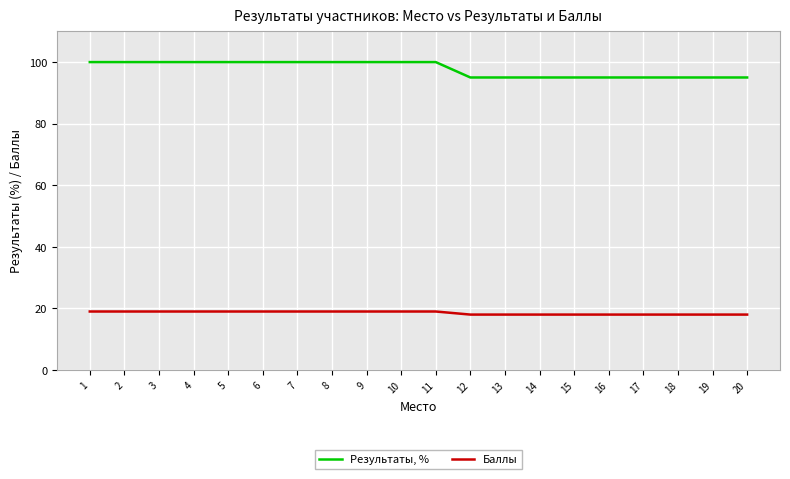

Reading left to right, what are all the values shown in this chart?

Результаты, %: 1=100	2=100	3=100	4=100	5=100	6=100	7=100	8=100	9=100	10=100	11=100	12=95	13=95	14=95	15=95	16=95	17=95	18=95	19=95	20=95
Баллы: 1=19	2=19	3=19	4=19	5=19	6=19	7=19	8=19	9=19	10=19	11=19	12=18	13=18	14=18	15=18	16=18	17=18	18=18	19=18	20=18